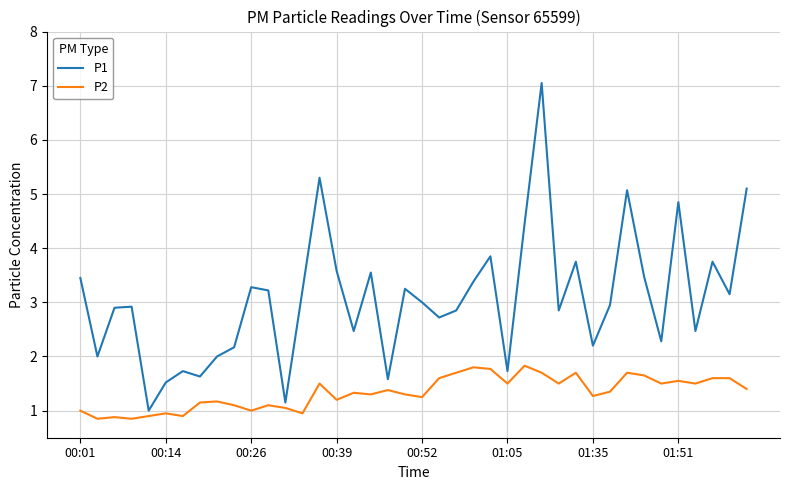

List the series in order of their overall mean, lowest first.

P2, P1